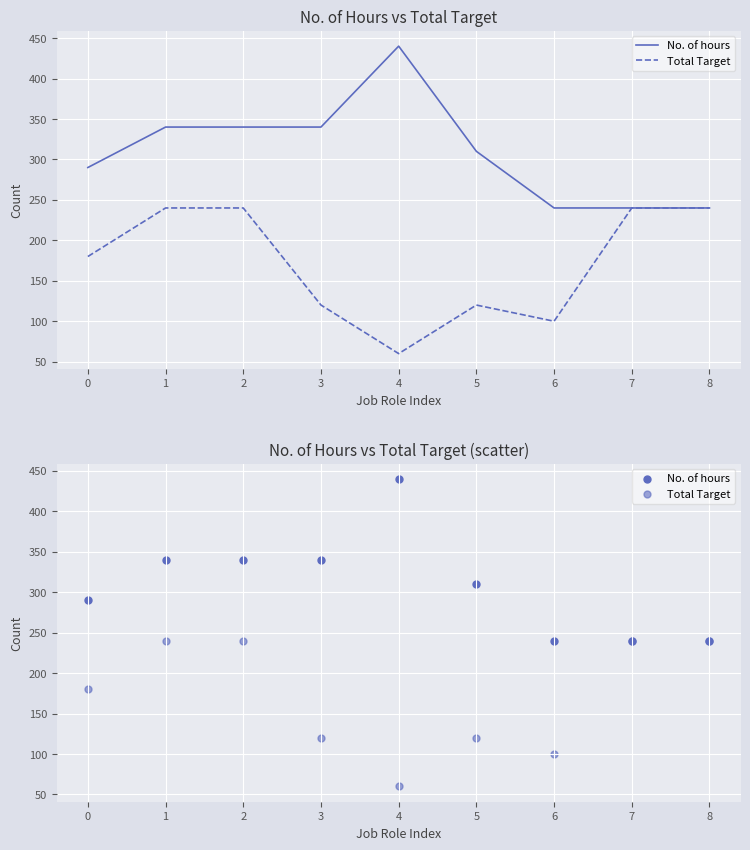

What are all the series names shown in the legend?

No. of hours, Total Target